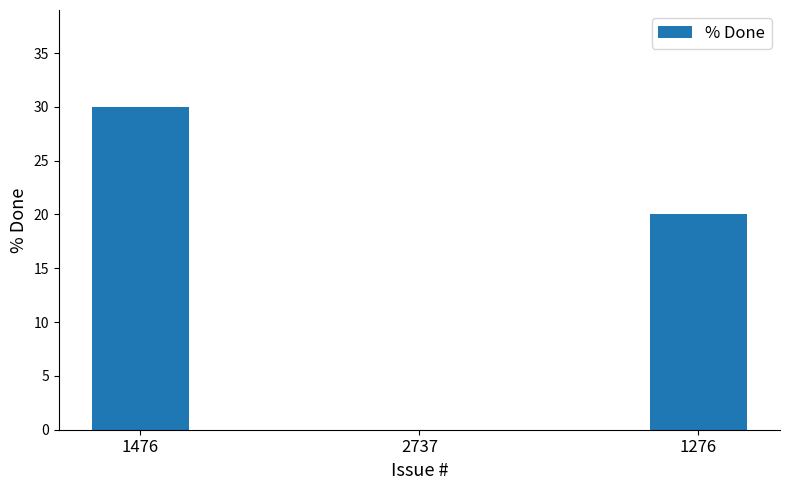

Where is the data nearest to the value 15?

1276